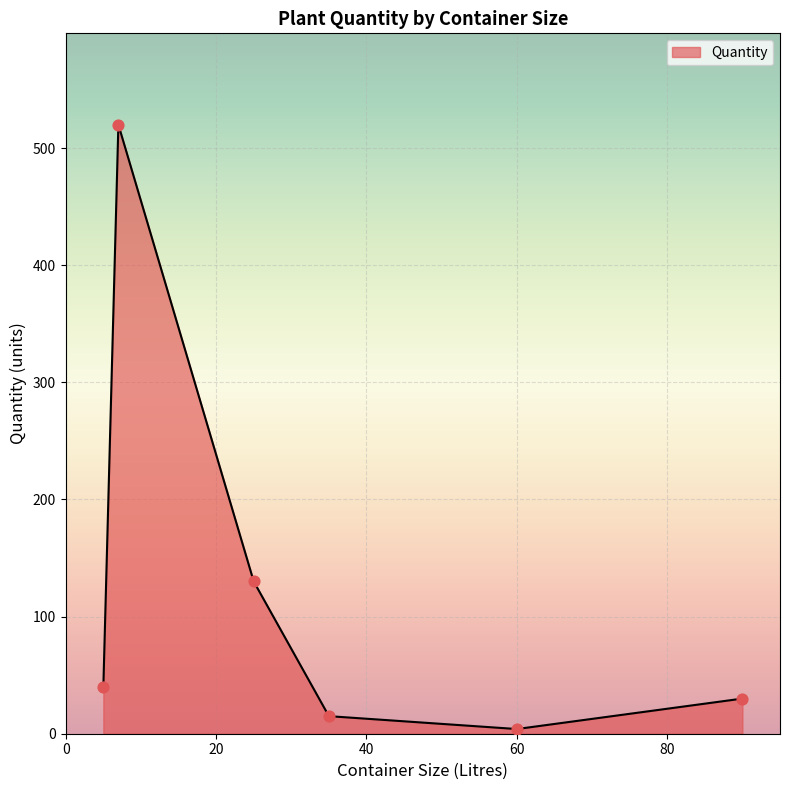

True or false: the data has more than 0 interior local peaks.

True